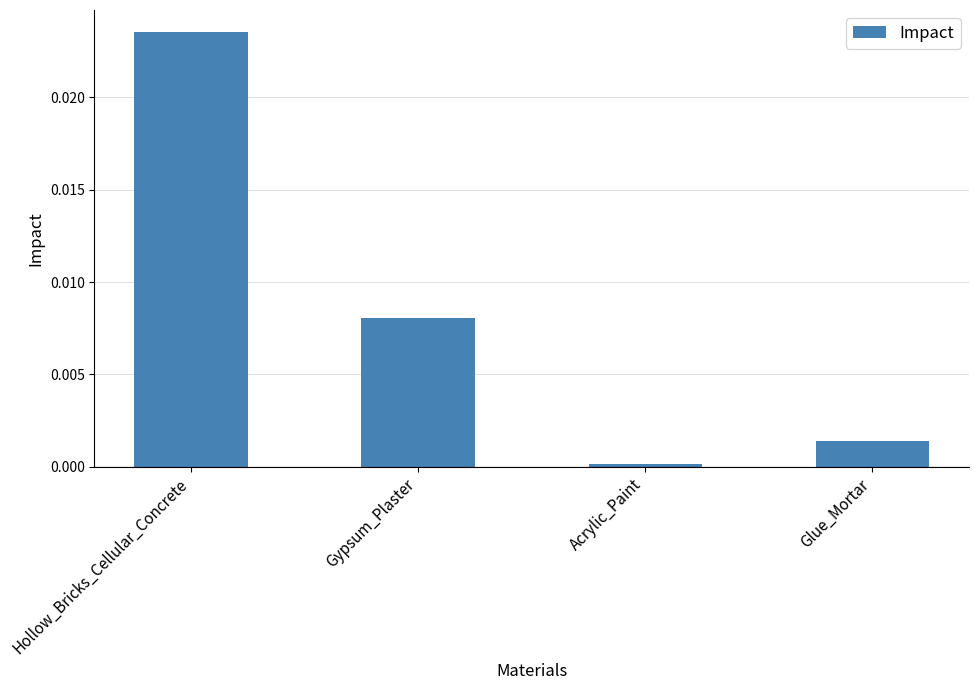

What is the label of the 4th bar from the right?

Hollow_Bricks_Cellular_Concrete